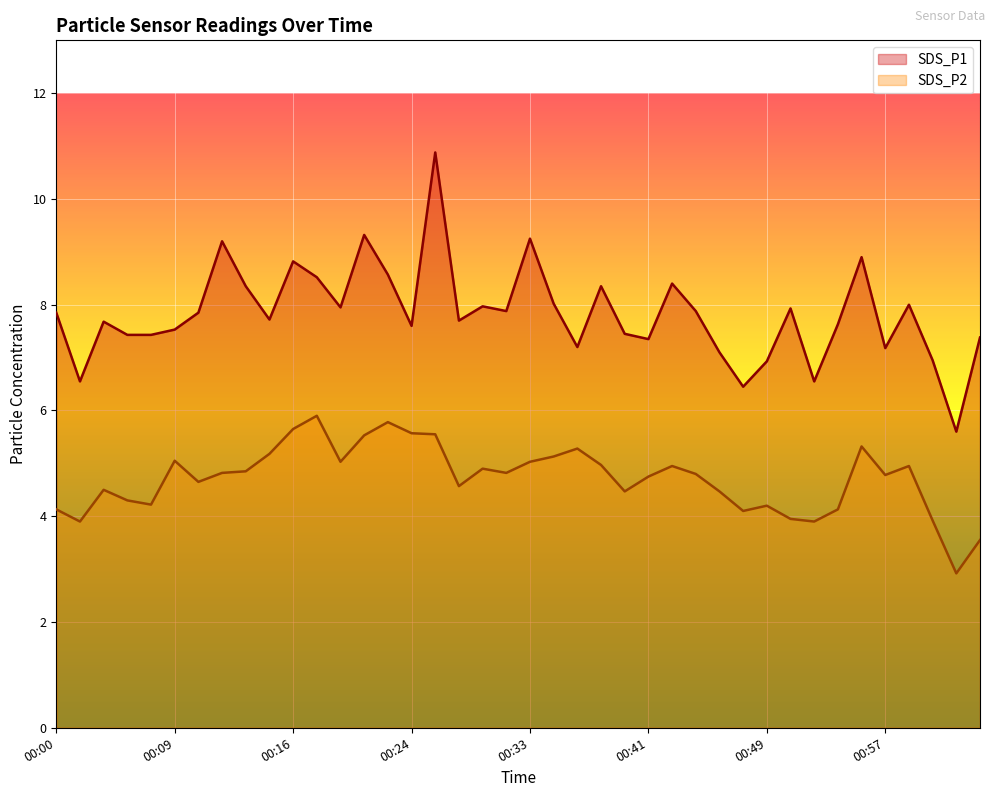

How many data points in SDS_P2 are above 4?

34